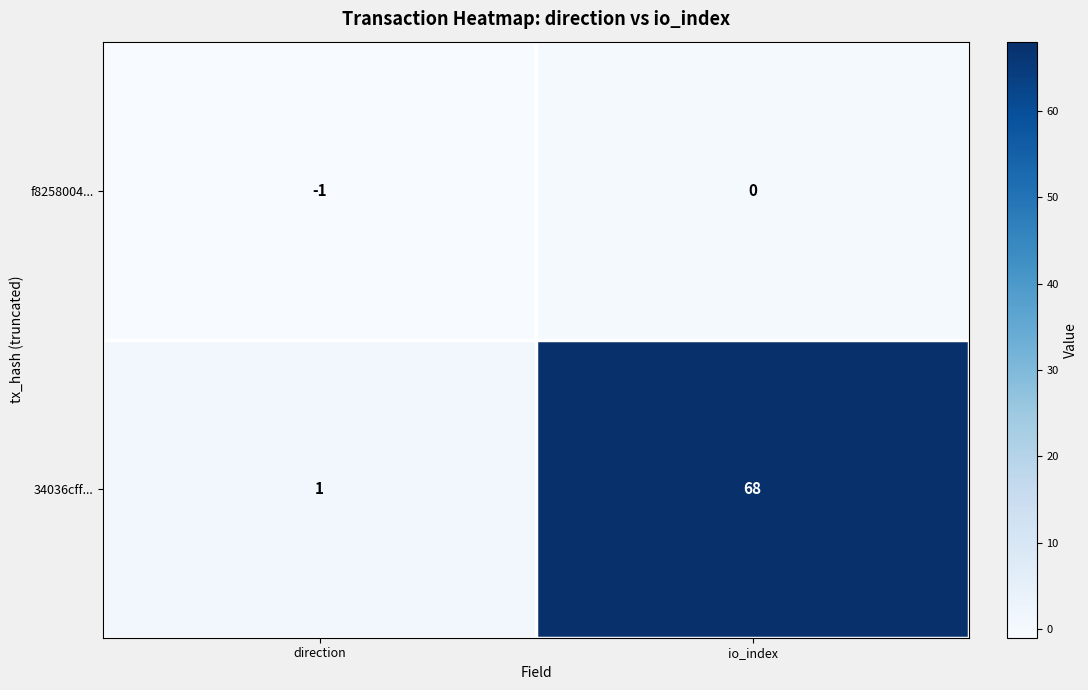

Rank the series at io_index from highest to lowest value.

34036cff..., f8258004...